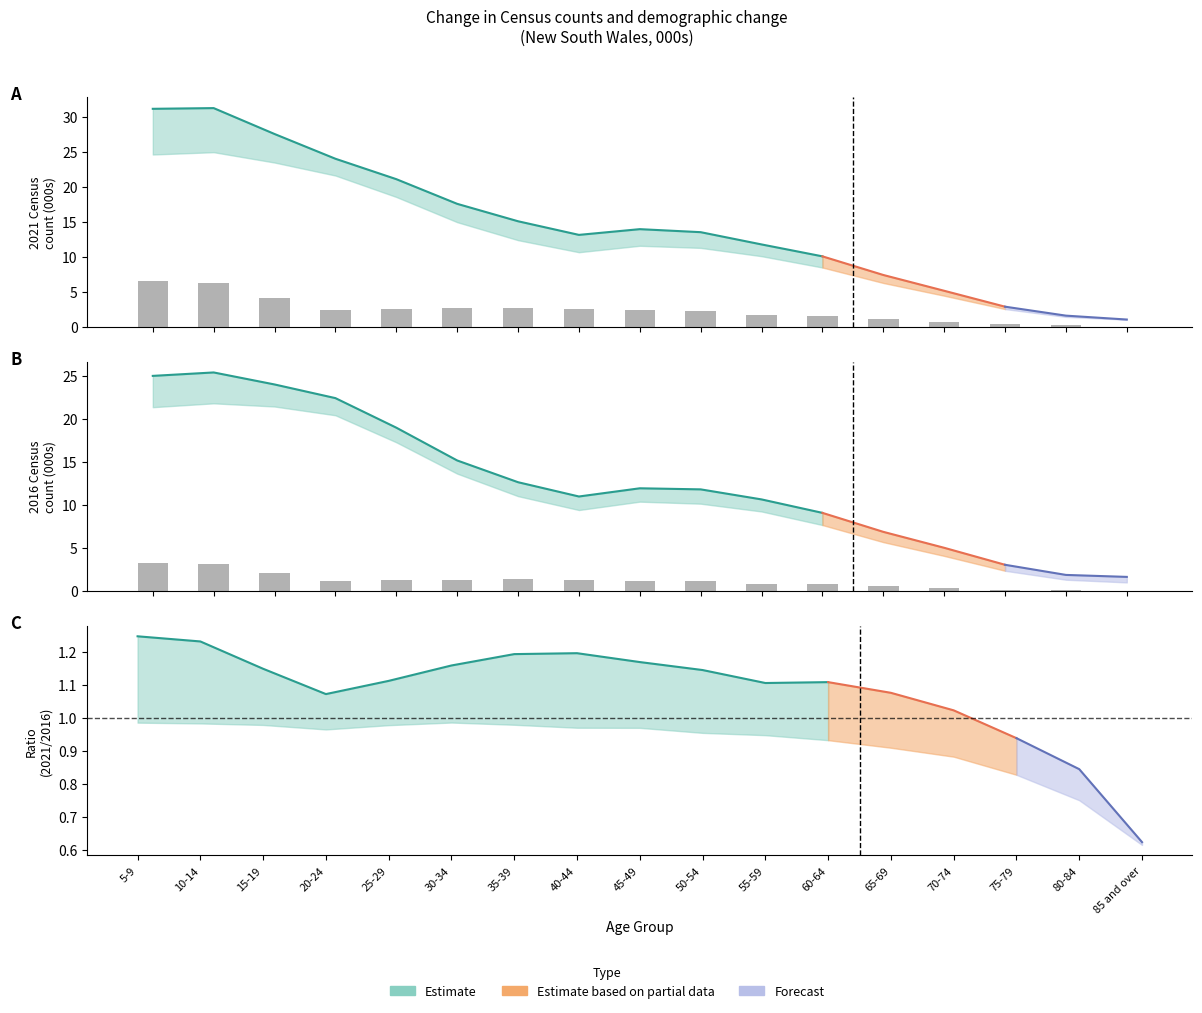

What is the value of the 5th bar from the left?

1.3